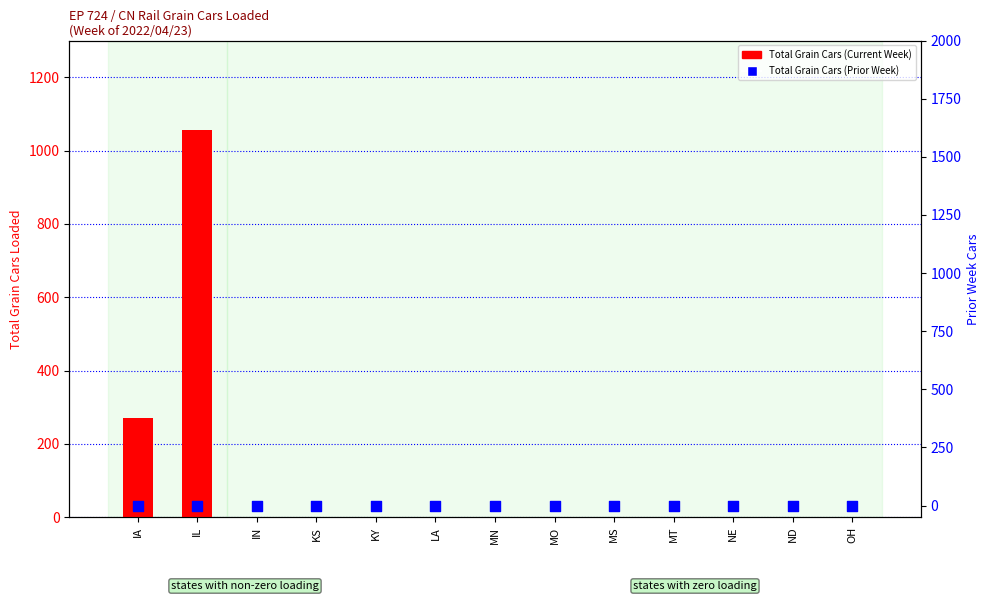

Which series contains the highest Y value?

Total Grain Cars (Current Week)